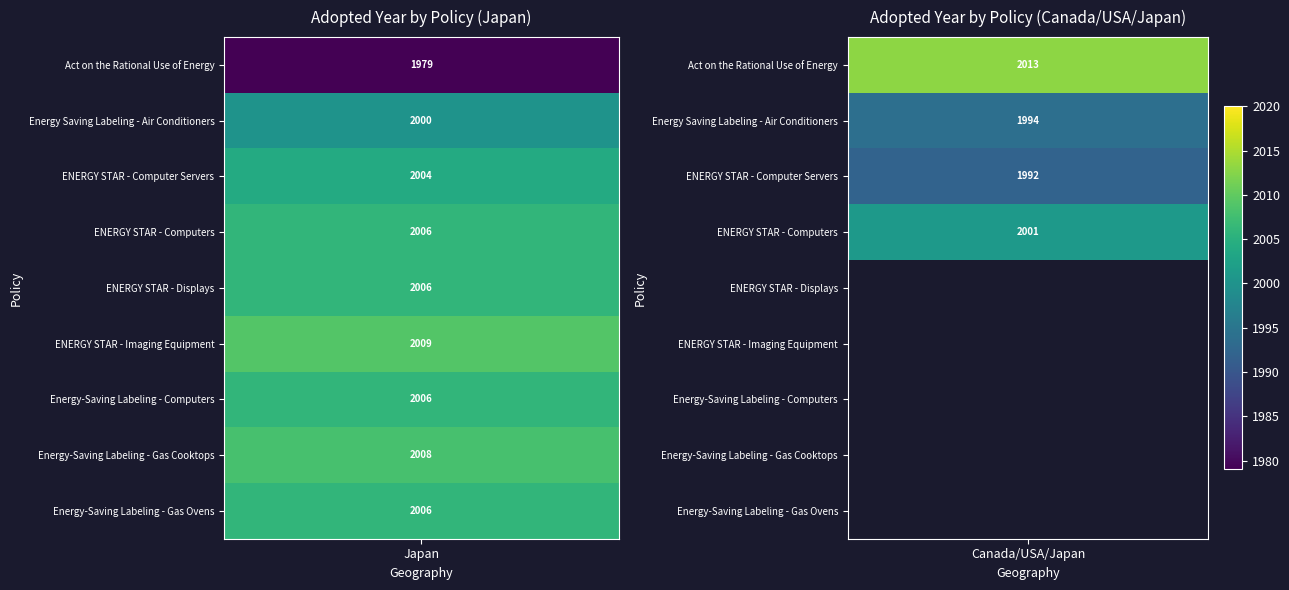

The value of Canada, United States of America*, Japan at 7 is 0. True or false?

True